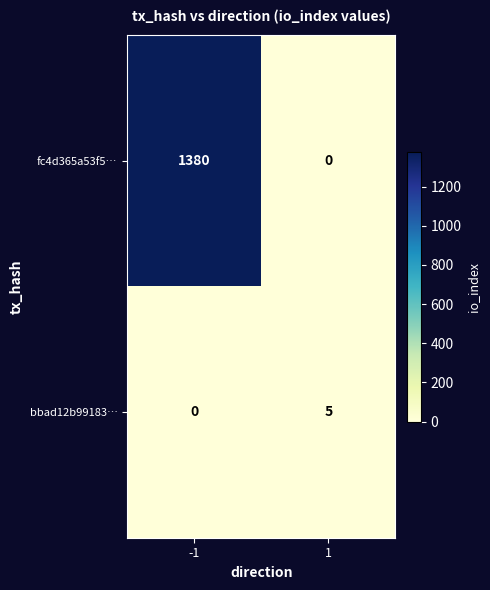

What is the difference between the bbad12b99183… values at 1 and -1?

5